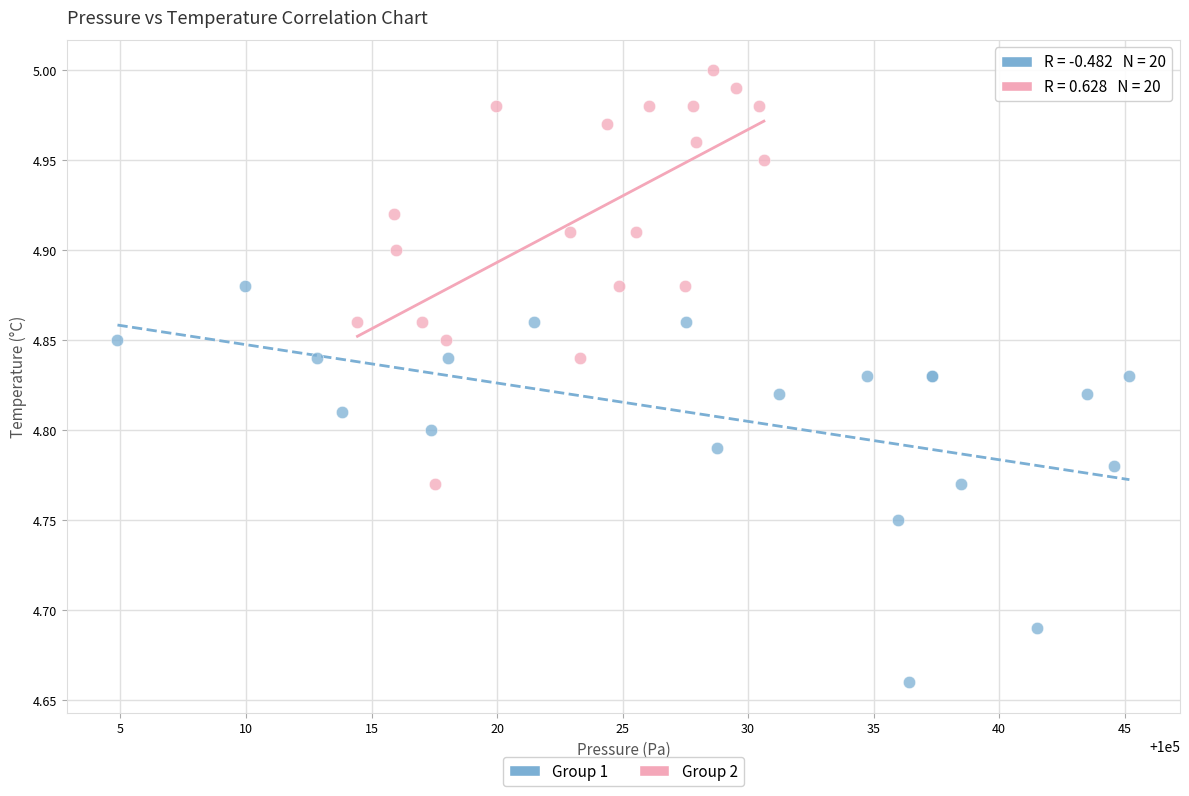

Which series reaches the maximum Y coordinate?

Group 2